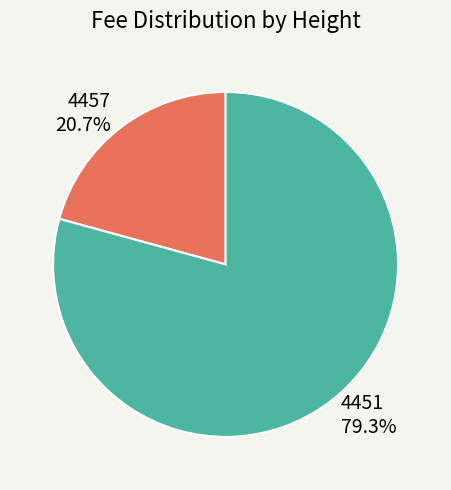

Is 20.7% the majority of the pie?

No